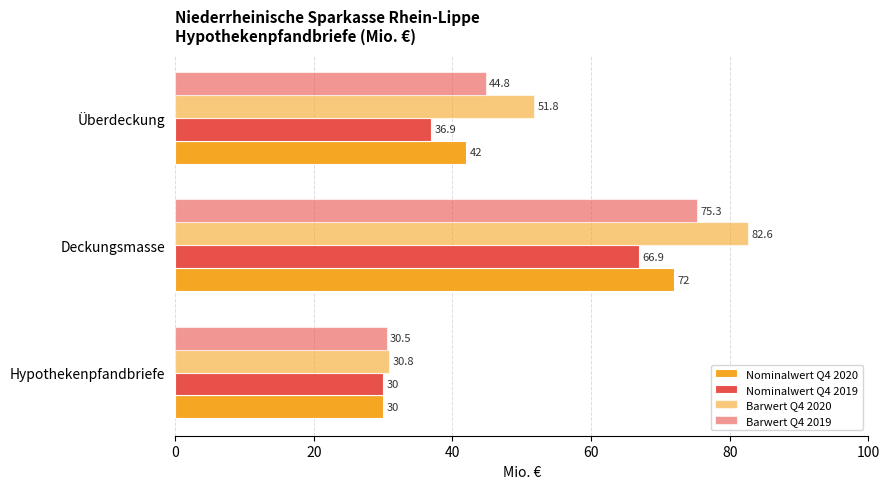

Which series has the widest spread of values?

Barwert Q4 2020